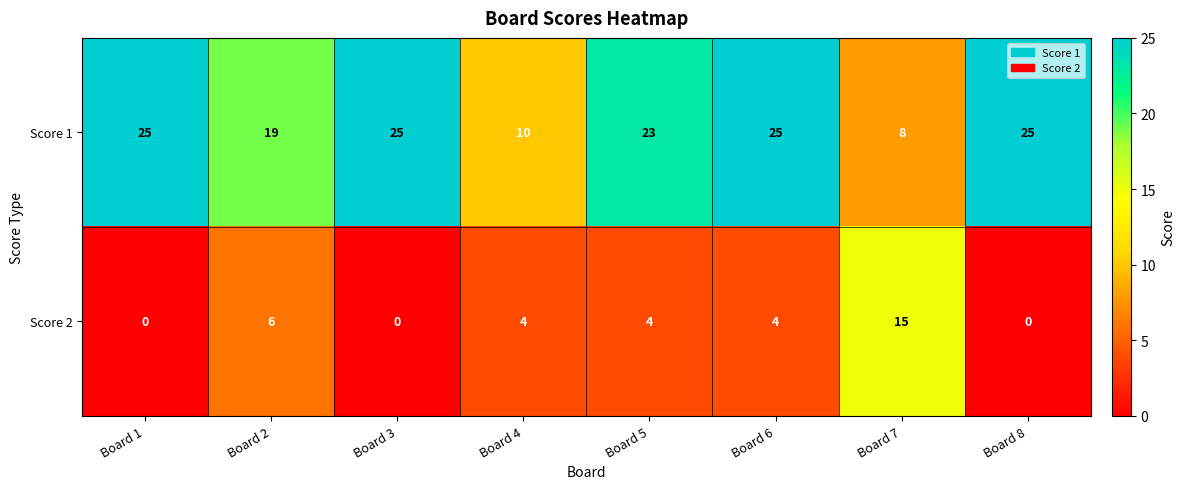

The value of Score 1 at Board 8 is 25. True or false?

True